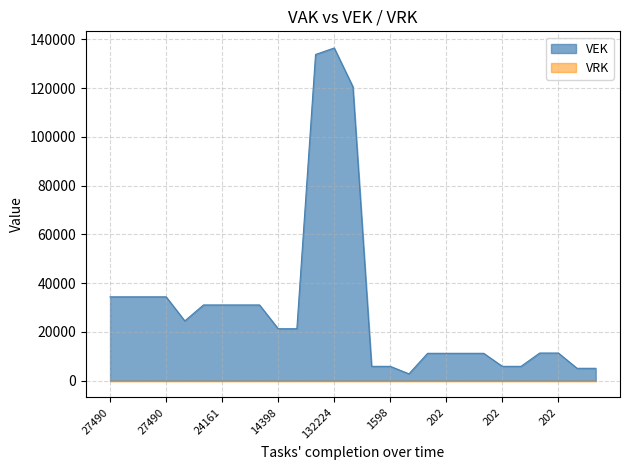

Does the chart have visible grid lines?

Yes